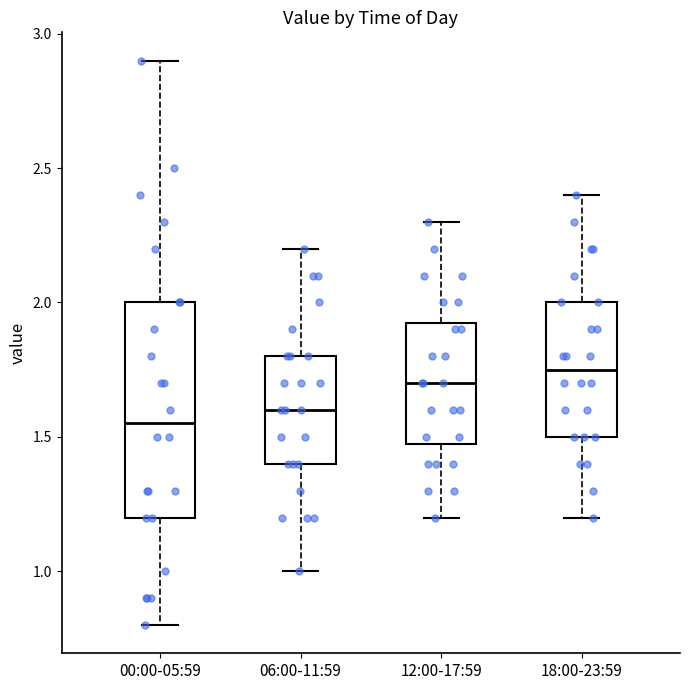

Which box is the tallest, from its lower edge to its upper edge?

00:00-05:59